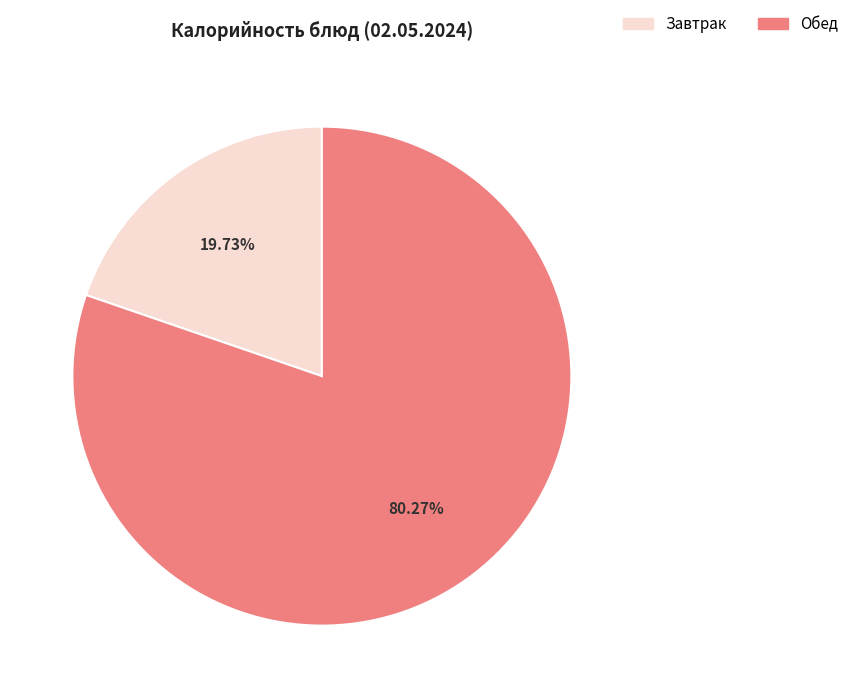

Does any single category account for the majority?

Yes